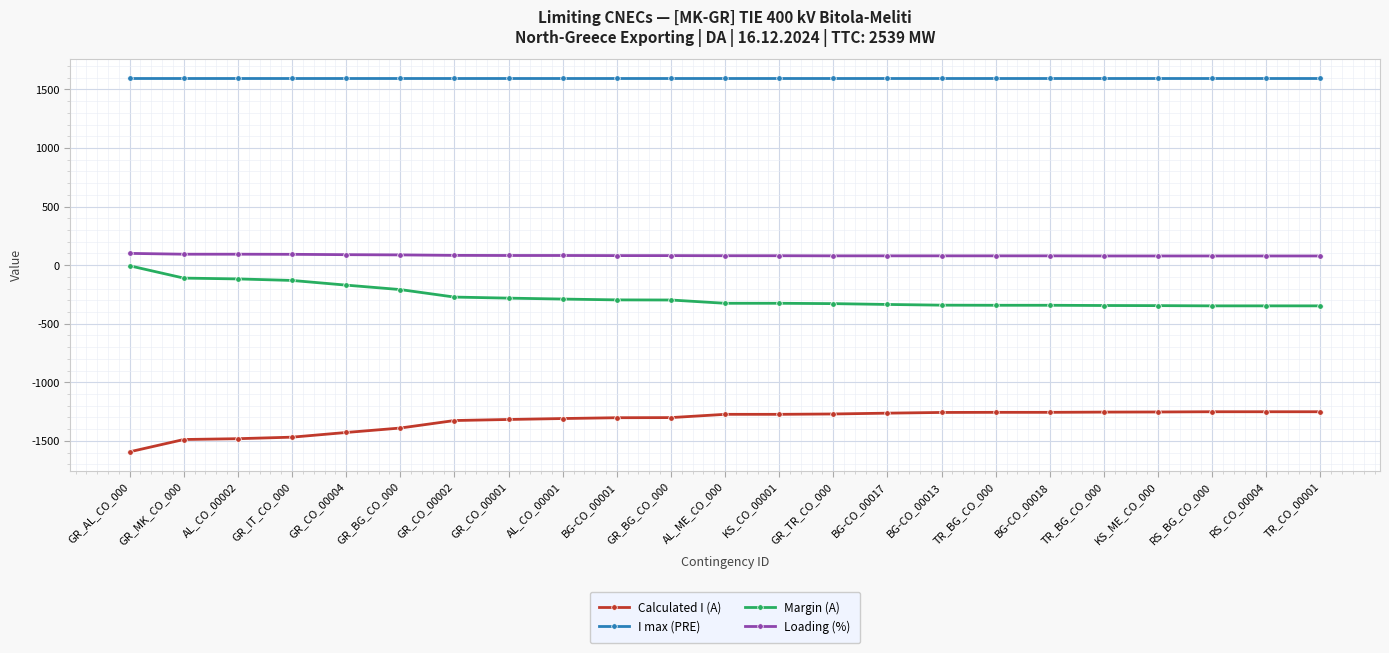

Is this an area chart (filled region under the line)?

No